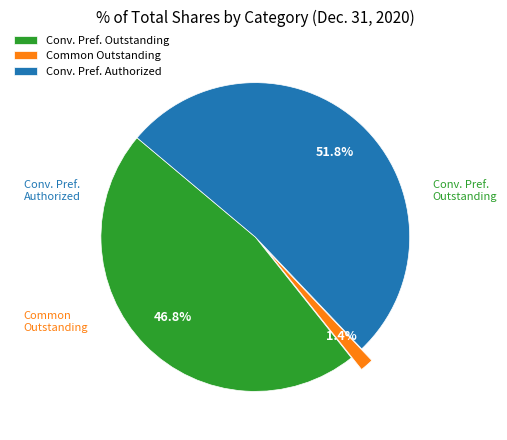

Is there any slice that represents more than half of the pie?

Yes